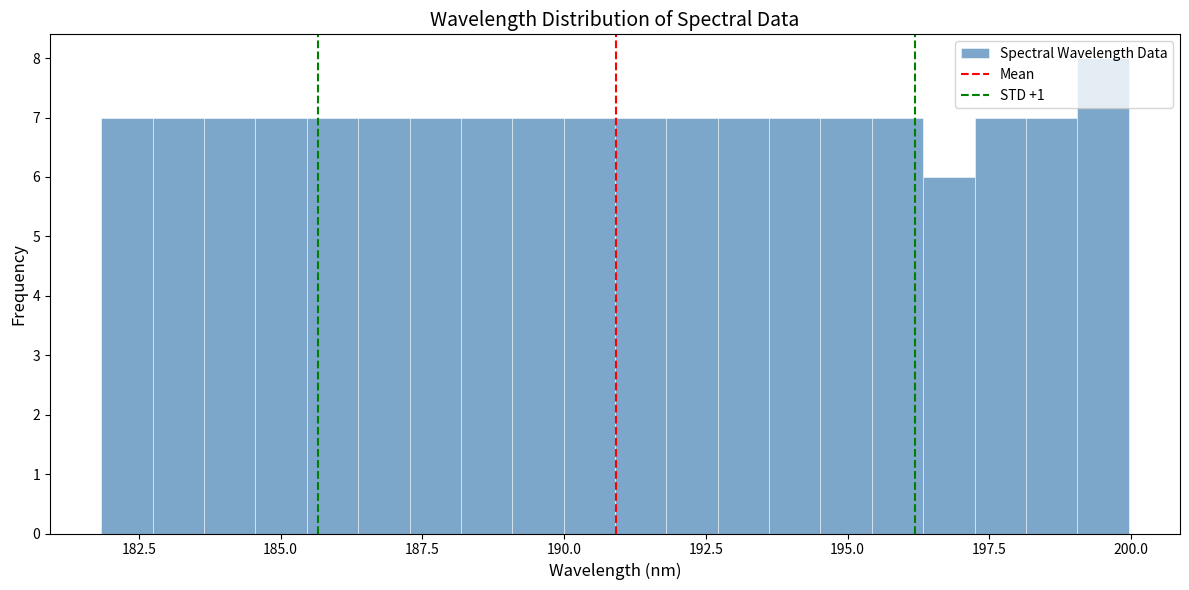

Around what value on the x-axis is the tallest bar? Give the approximate position of its centre, as read against the axis.

199.5